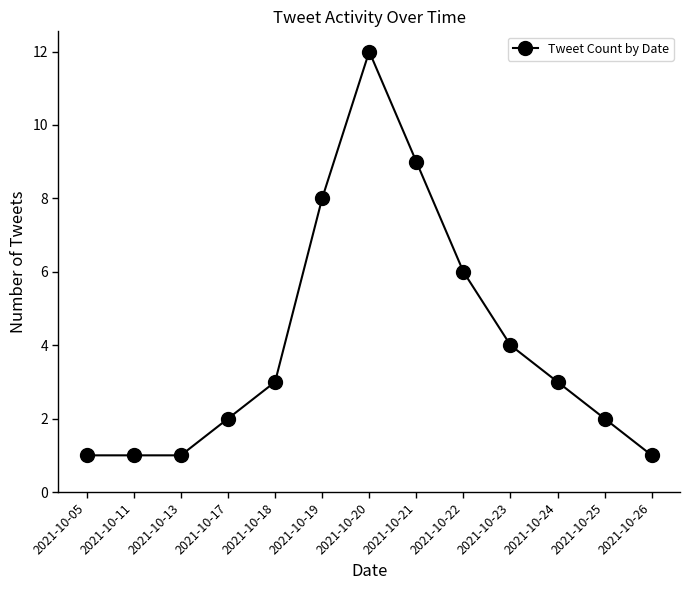

True or false: the data shows 0 at 2021-10-05.

False